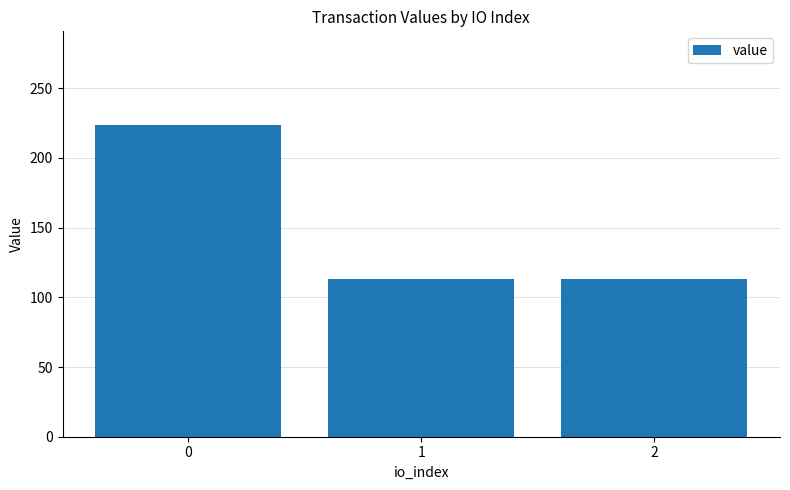

Reading left to right, extract all data points from this chart.

0=223.6	1=112.9	2=112.9